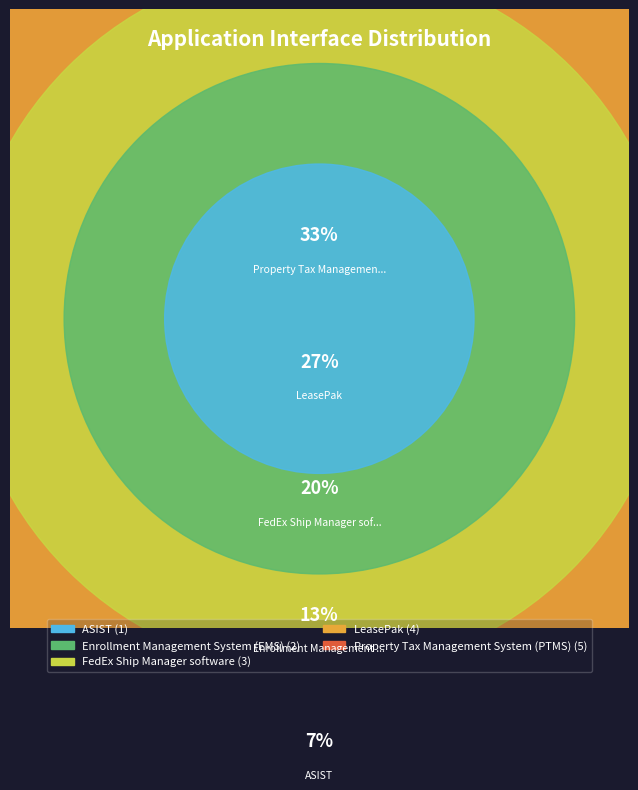

Is there any slice that represents more than half of the pie?

No